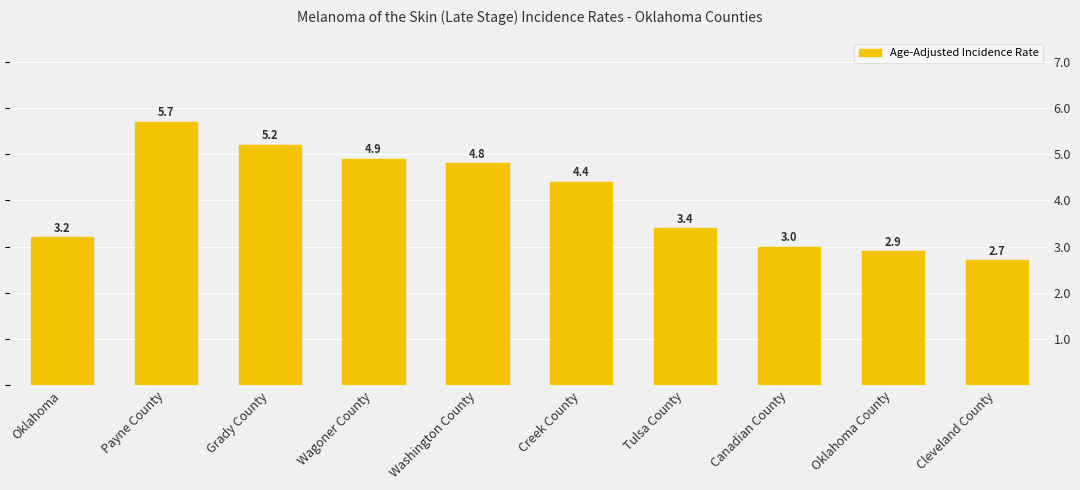

What is the value of the 6th bar from the left?

4.4